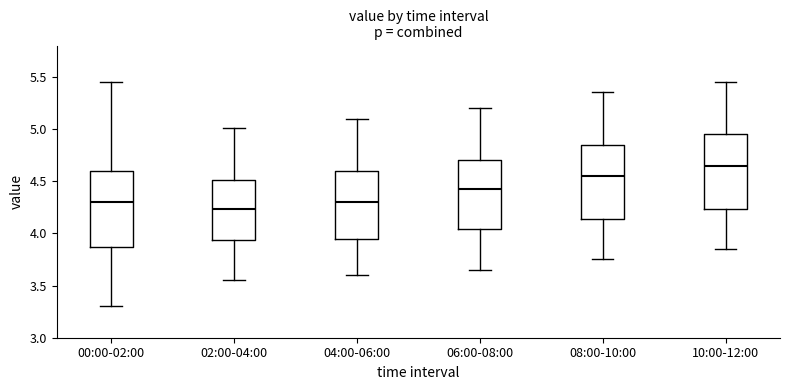

Reading left to right, read every box against the y-axis: the position of its median line, the range the box covers, and the ends of its whiskers. The values are not printed on the chart, so give them approximately, as read against the axis.

00:00-02:00: median 4.30, box 3.85 to 4.60, whiskers 3.30 to 5.45
02:00-04:00: median 4.25, box 3.95 to 4.50, whiskers 3.55 to 5.00
04:00-06:00: median 4.30, box 3.95 to 4.60, whiskers 3.60 to 5.10
06:00-08:00: median 4.45, box 4.05 to 4.70, whiskers 3.65 to 5.20
08:00-10:00: median 4.55, box 4.15 to 4.85, whiskers 3.75 to 5.35
10:00-12:00: median 4.65, box 4.25 to 4.95, whiskers 3.85 to 5.45